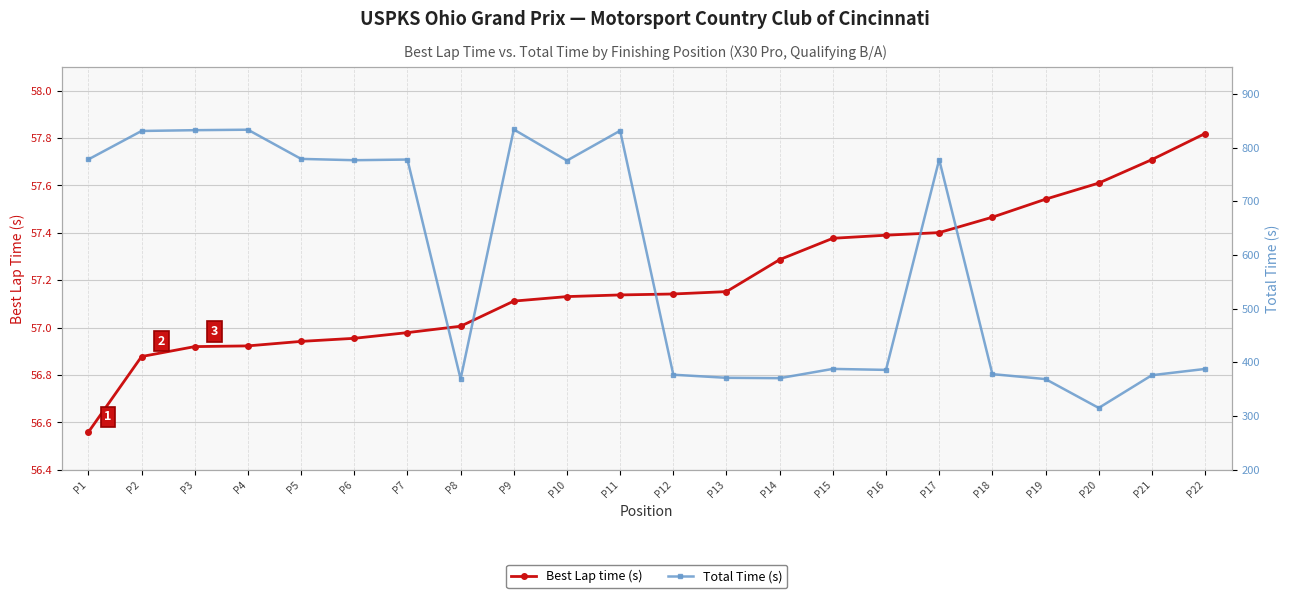

At which label does Best Lap time (s) first exceed 57?

P8